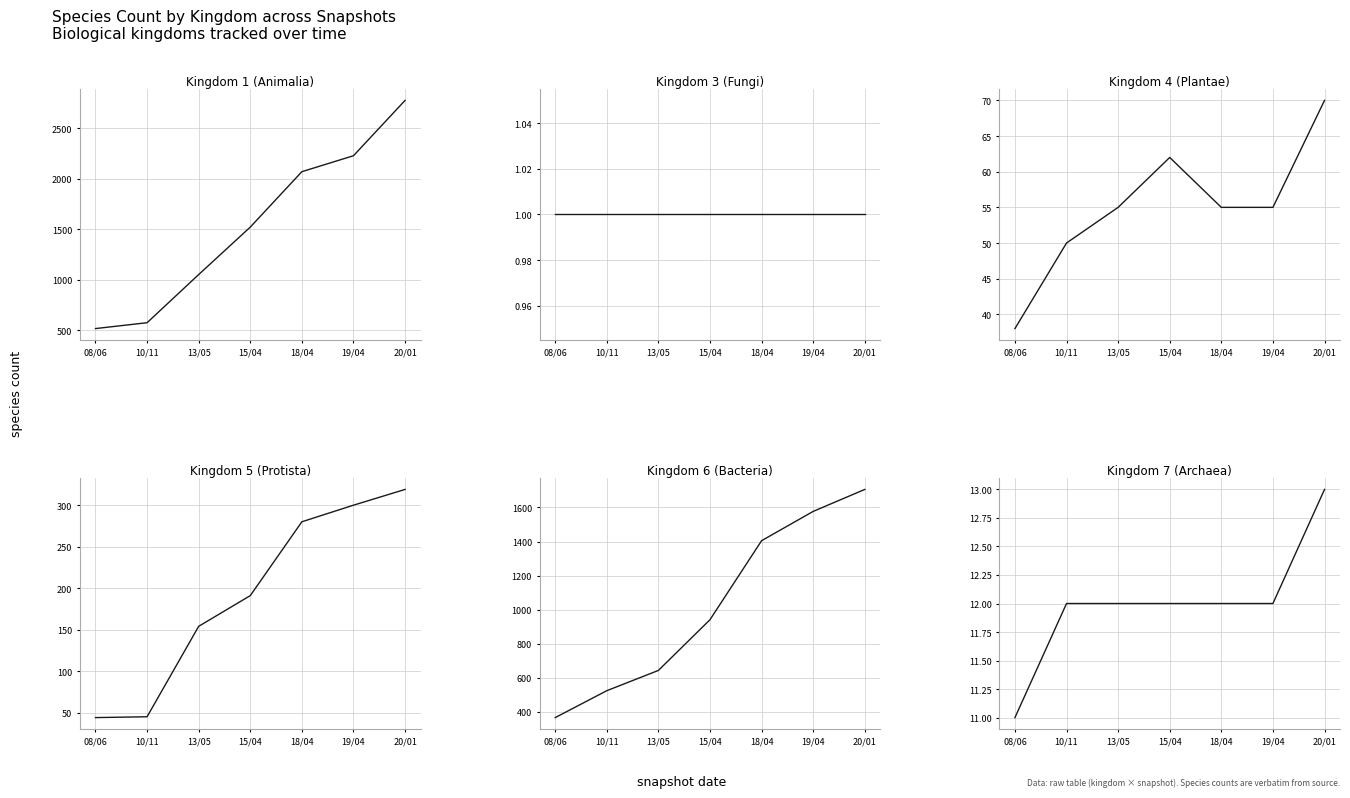

True or false: Kingdom 6 and Kingdom 3 intersect in this chart.

False